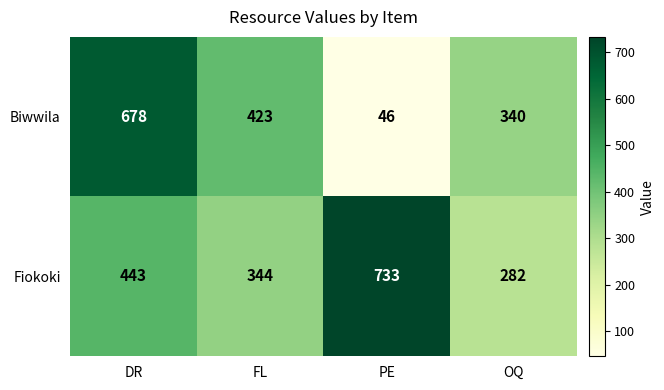

What is the difference between the maximum and minimum values in the Fiokoki series?

451